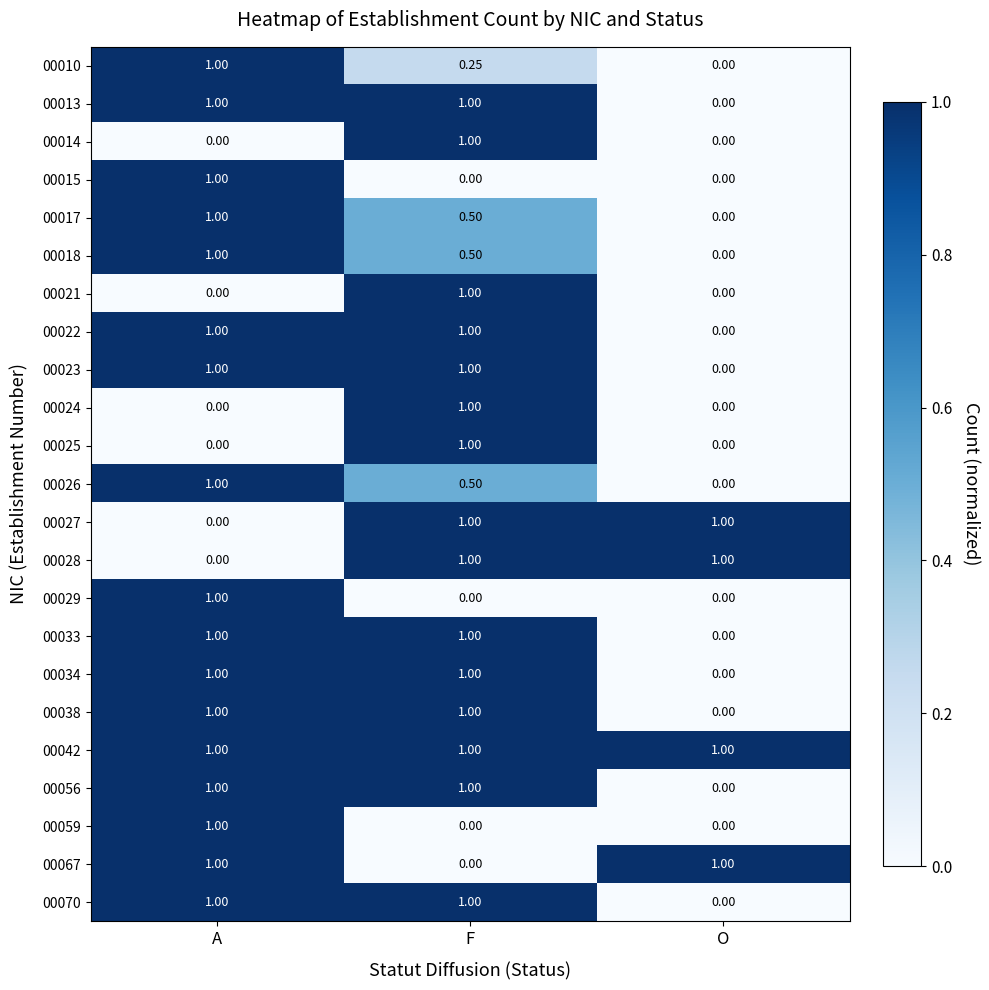

Rank the categories by 00026 value from lowest to highest.

O, F, A